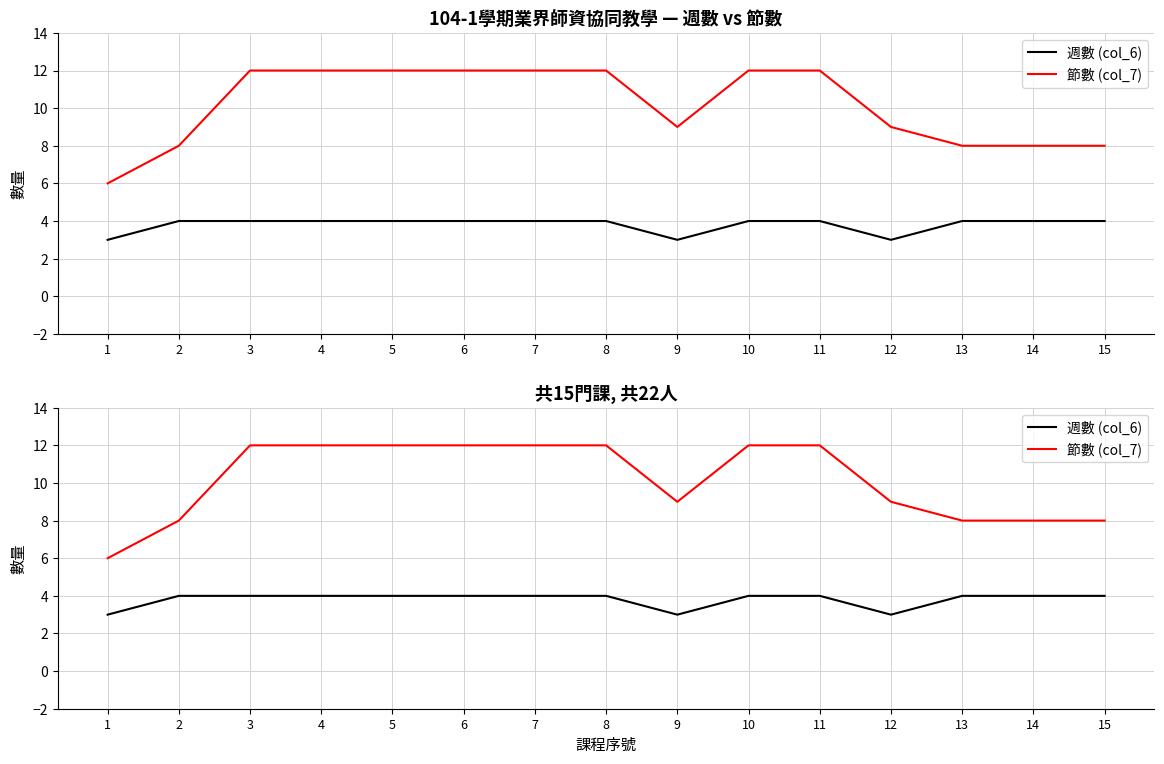

The value of 節數 (col_7) at 8 is 4. True or false?

False